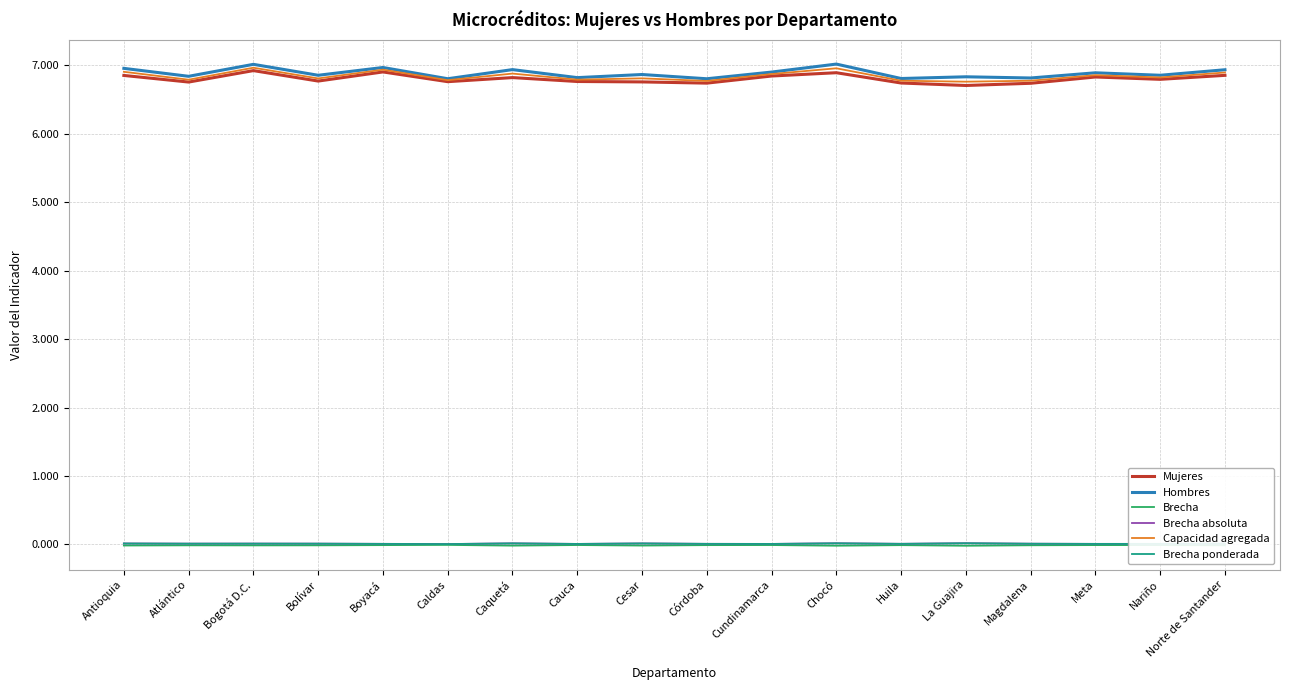

Is the value of Brecha at Meta greater than the value of Capacidad agregada at Huila?

No